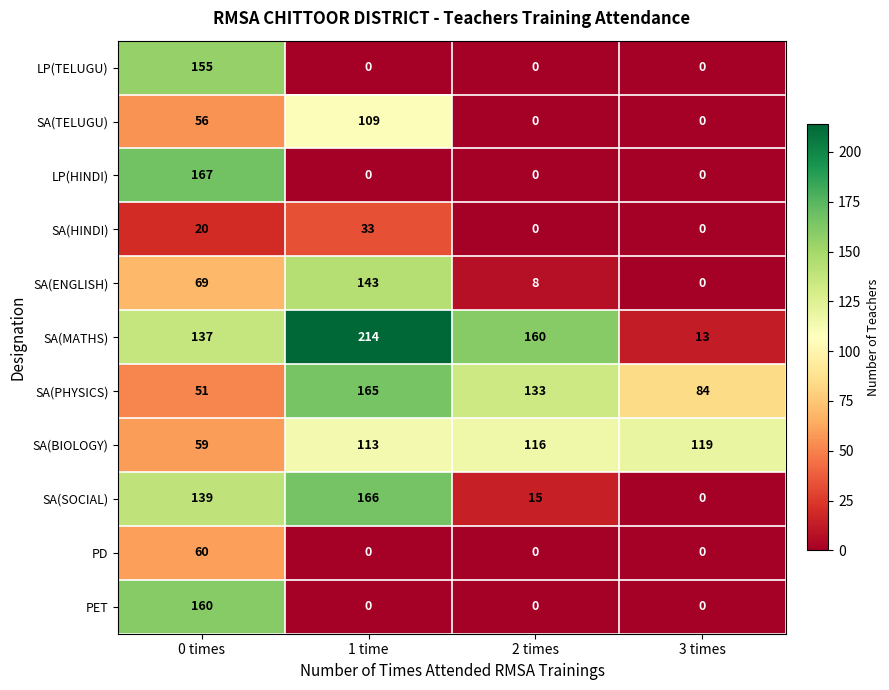

What is the sum of all SA(TELUGU) values?

165